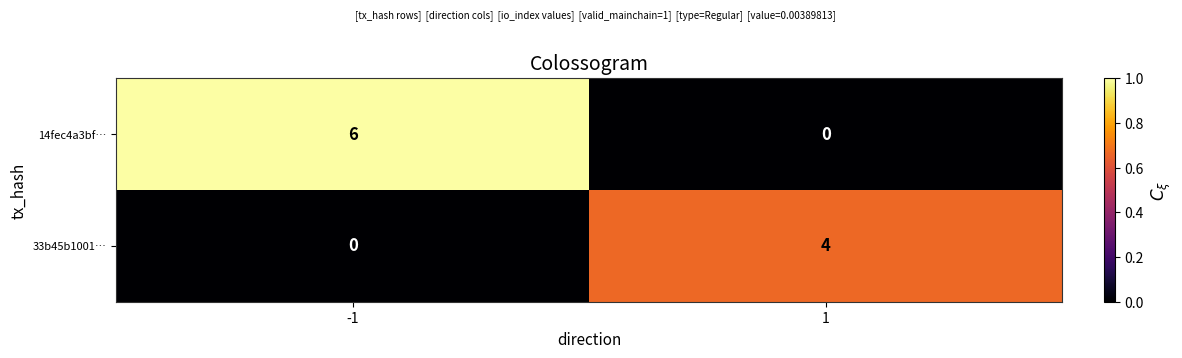

Rank the series by their average value, from highest to lowest.

14fec4a3bf…, 33b45b1001…